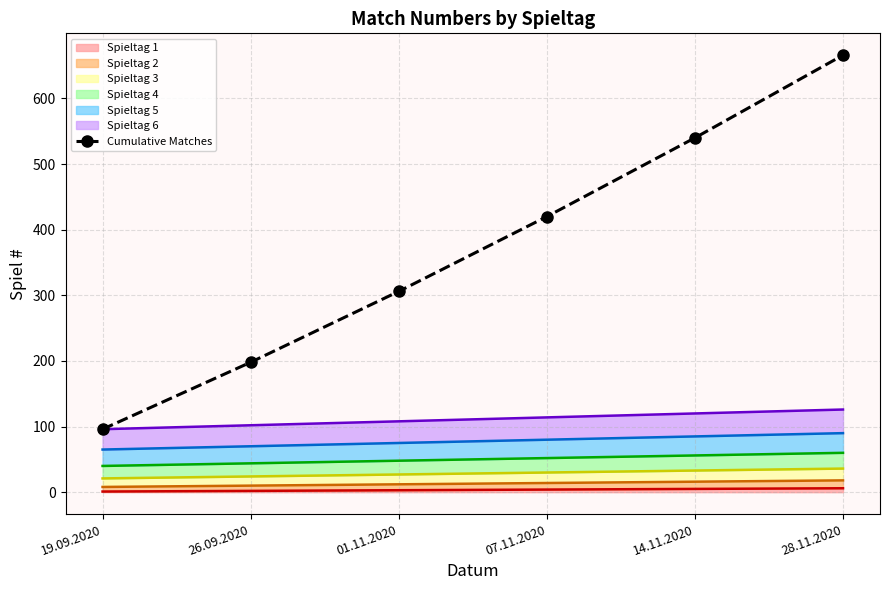

What is the change in value from 07.11.2020 to 28.11.2020?

+246